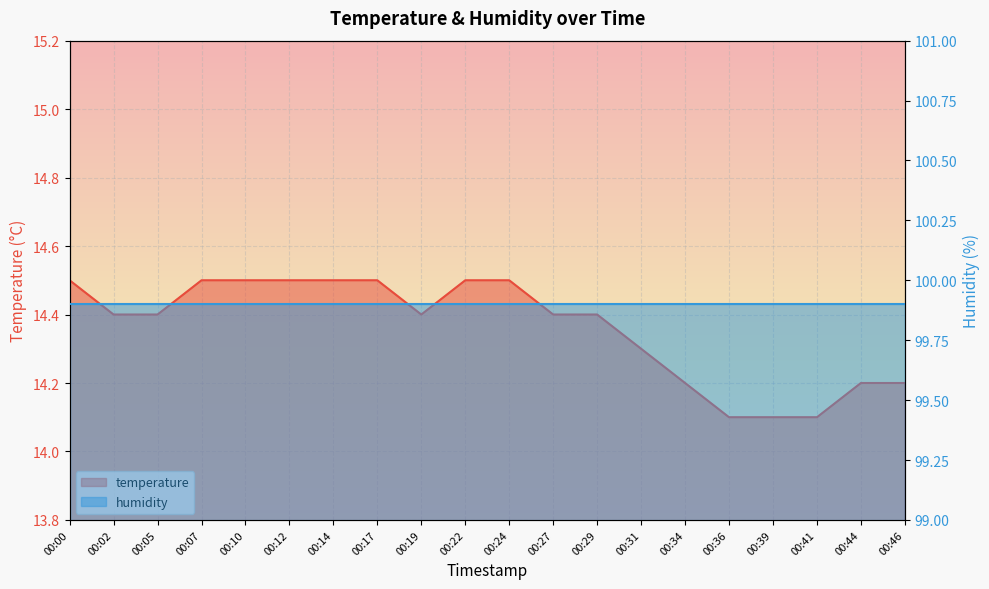

Read the value at 00:12.

14.5